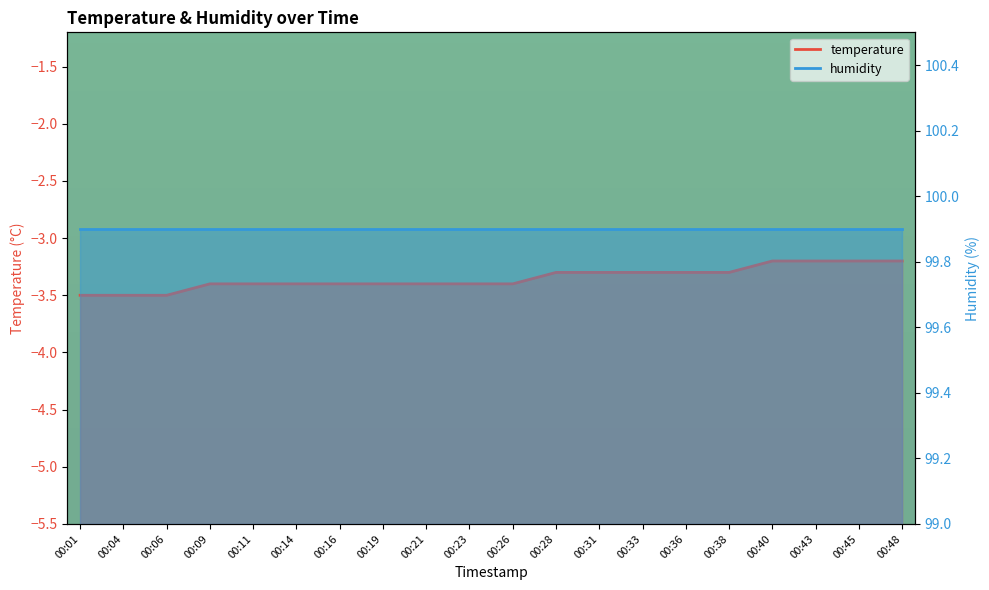

Reading right to left, transcribe all the data shown in this chart.

-3.2	-3.2	-3.2	-3.2	-3.3	-3.3	-3.3	-3.3	-3.3	-3.4	-3.4	-3.4	-3.4	-3.4	-3.4	-3.4	-3.4	-3.5	-3.5	-3.5